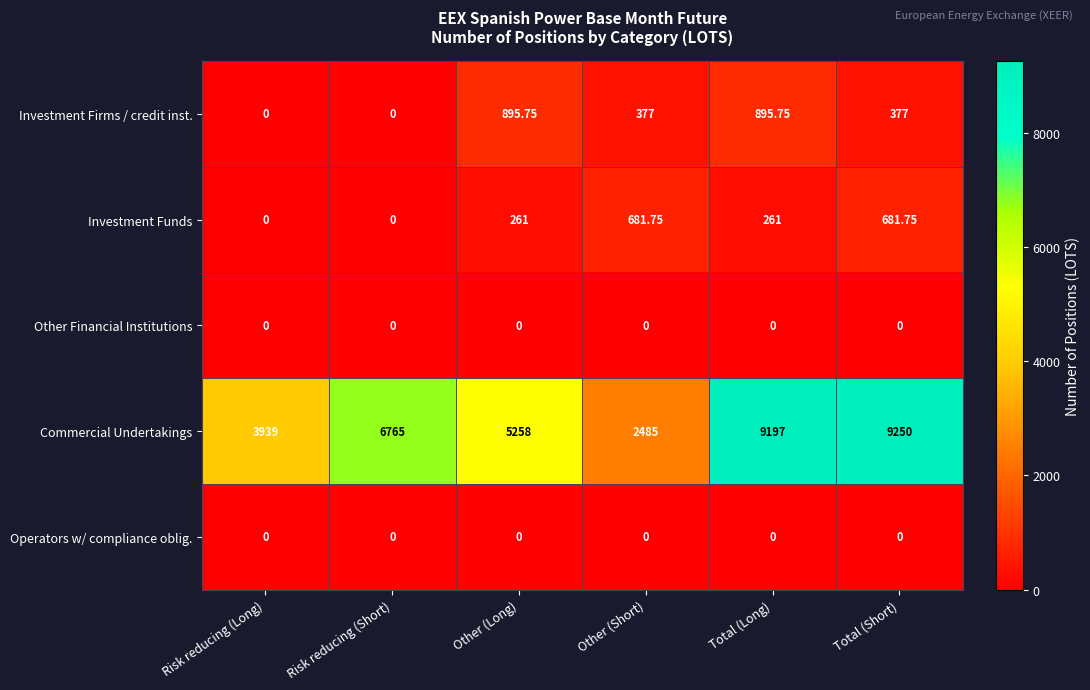

Which series changed the most between Other (Short) and Total (Short)?

Commercial Undertakings